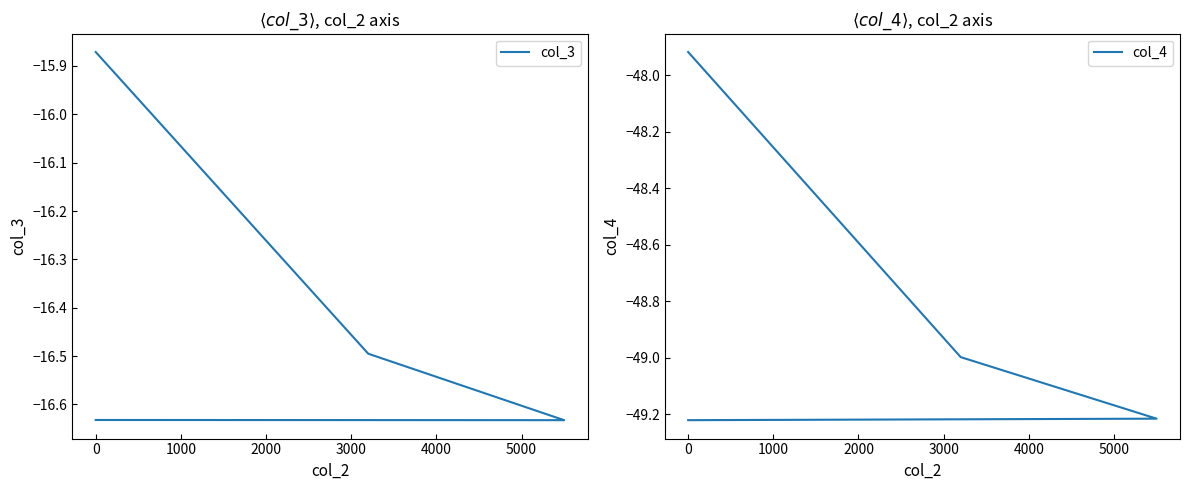

In col_3, how many points are lower than both neighbors (excluding endpoints)?

1